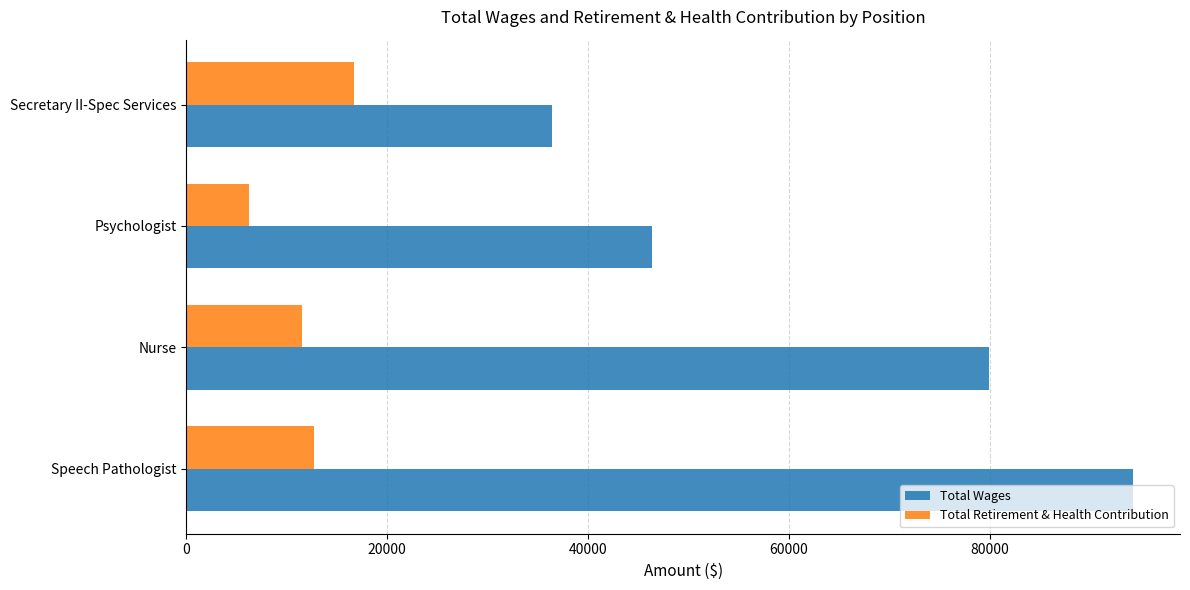

List the labels in order of Total Retirement & Health Contribution value, smallest first.

Psychologist, Nurse, Speech Pathologist, Secretary II-Spec Services